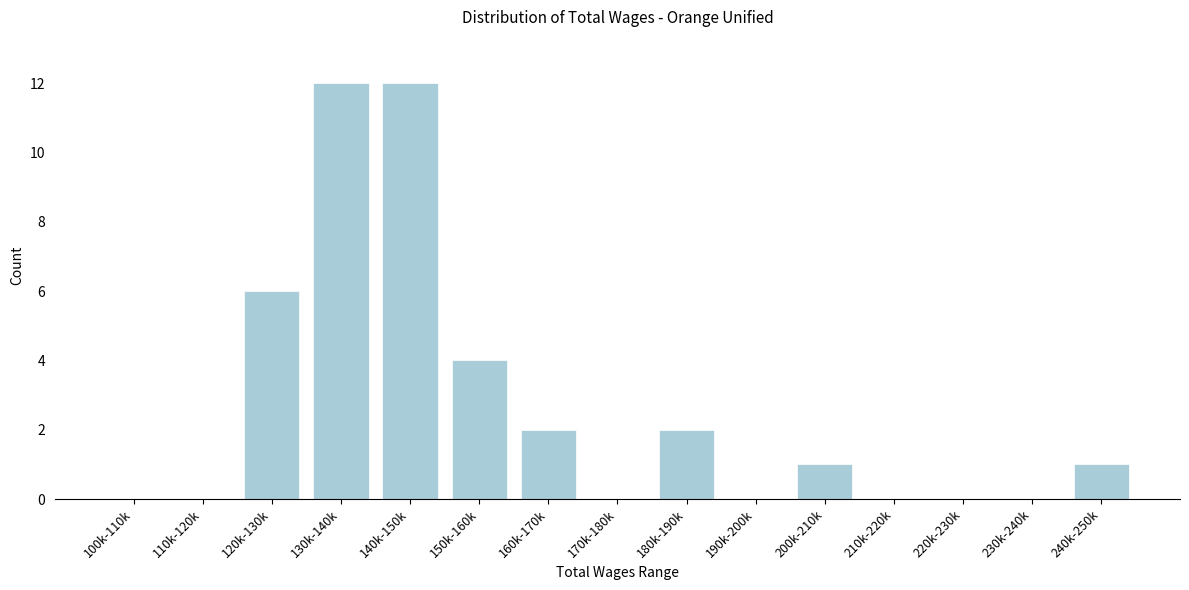

Reading right to left, list all the values displayed in this chart.

240k-250k=1	230k-240k=0	220k-230k=0	210k-220k=0	200k-210k=1	190k-200k=0	180k-190k=2	170k-180k=0	160k-170k=2	150k-160k=4	140k-150k=12	130k-140k=12	120k-130k=6	110k-120k=0	100k-110k=0